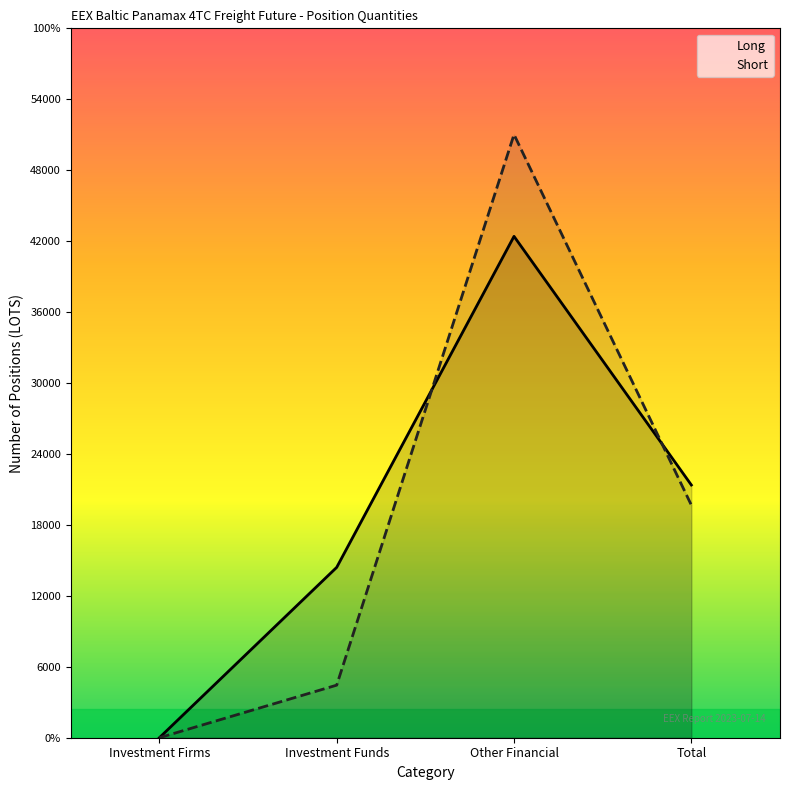

How many intersections are there between Short and Long?

2